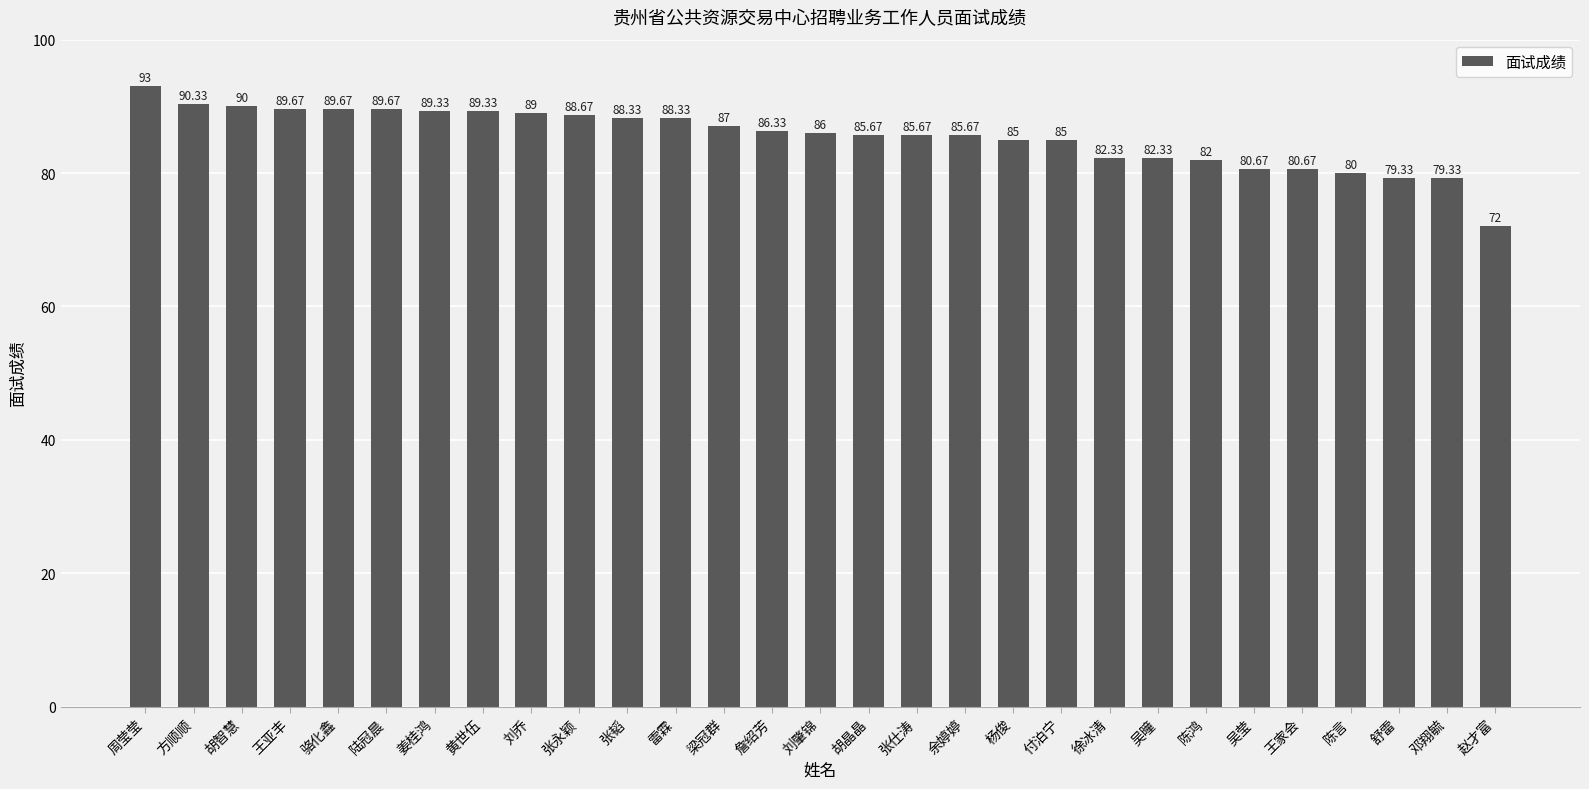

What is the ratio of the value at 黄世伍 to the value at 姜桂鸿?

1.0